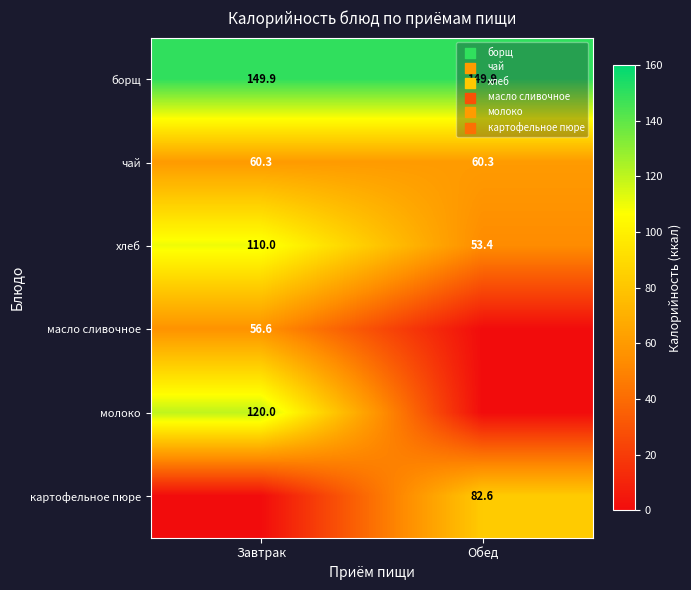

Is the value of чай at Обед greater than the value of молоко at Завтрак?

No